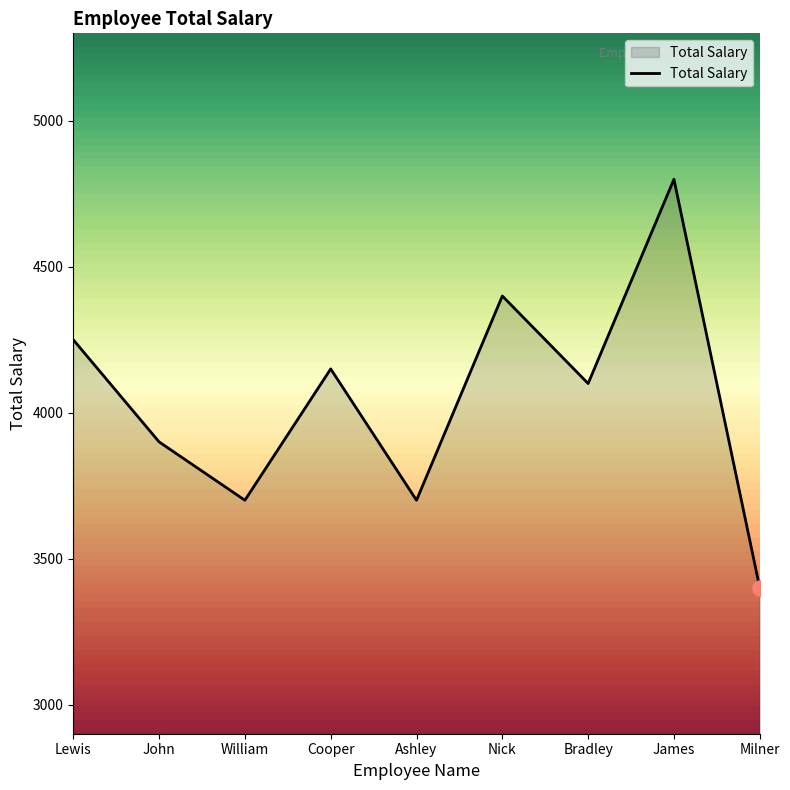

Which has a higher value, Nick or Lewis?

Nick